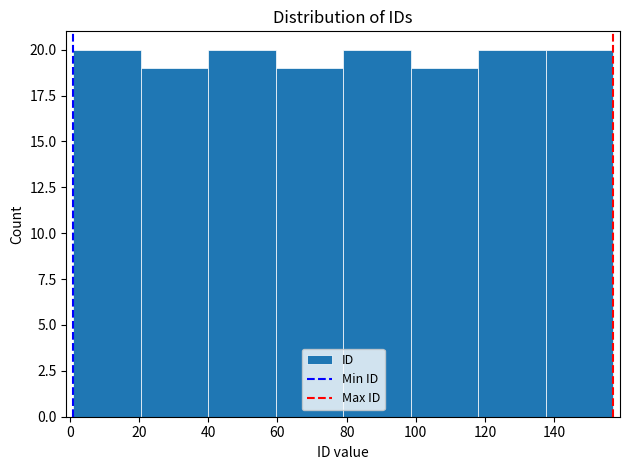

Reading left to right, list every bar in this chart as the range it spans on the x-axis followed by its height. Neither the bar edges nor the heights are printed on the chart, so give them approximately, as read against the axes.

1.0 to 20.5: 20
20.5 to 40.0: 19
40.0 to 59.5: 20
59.5 to 79.0: 19
79.0 to 98.5: 20
98.5 to 118.0: 19
118.0 to 137.5: 20
137.5 to 157.0: 20